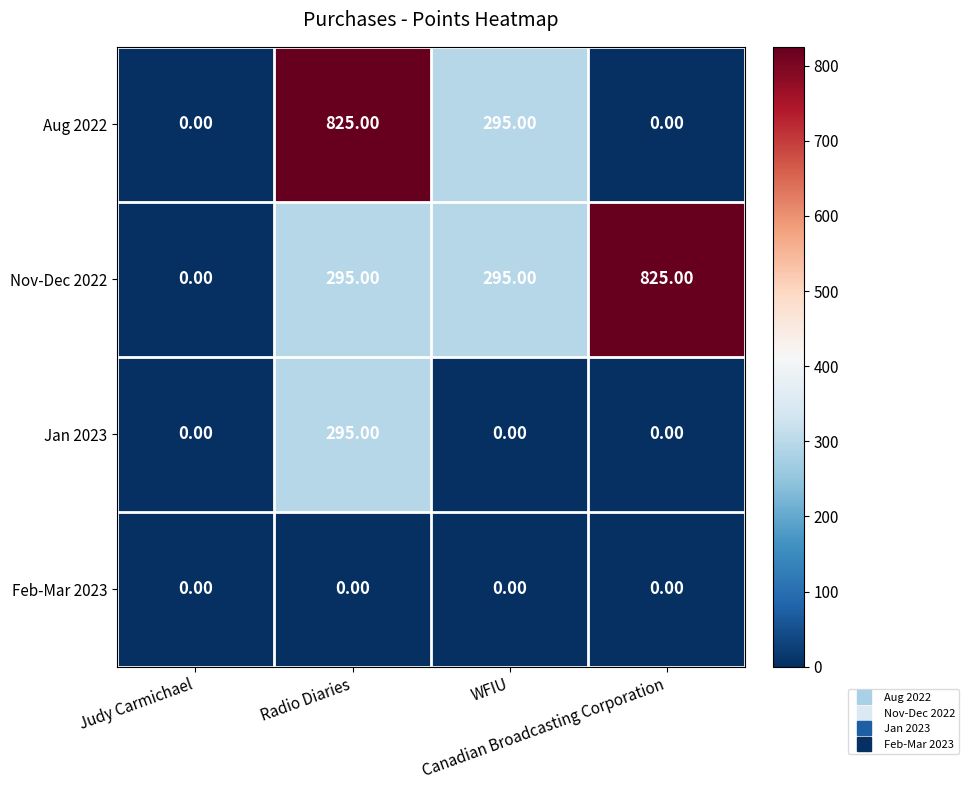

At which category is the sum across all series the highest?

Radio Diaries